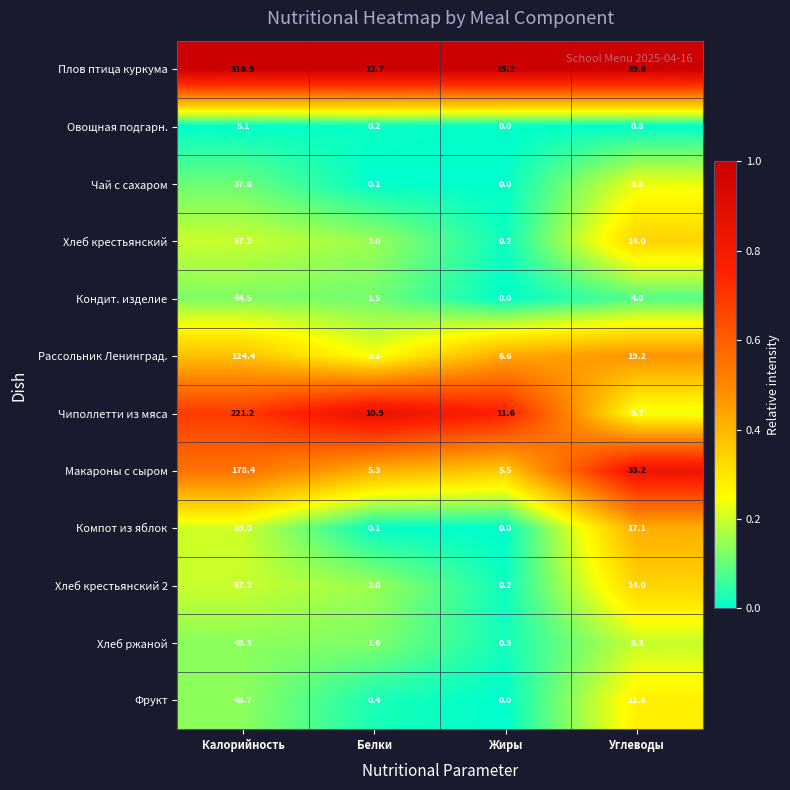

Which category has the highest value across all series?

Калорийность